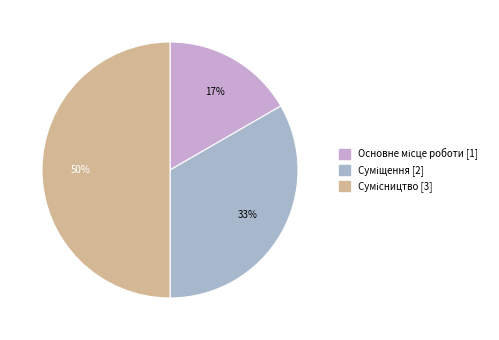

To the nearest percent, what is the difference between the largest and smallest slice percentages?

33%